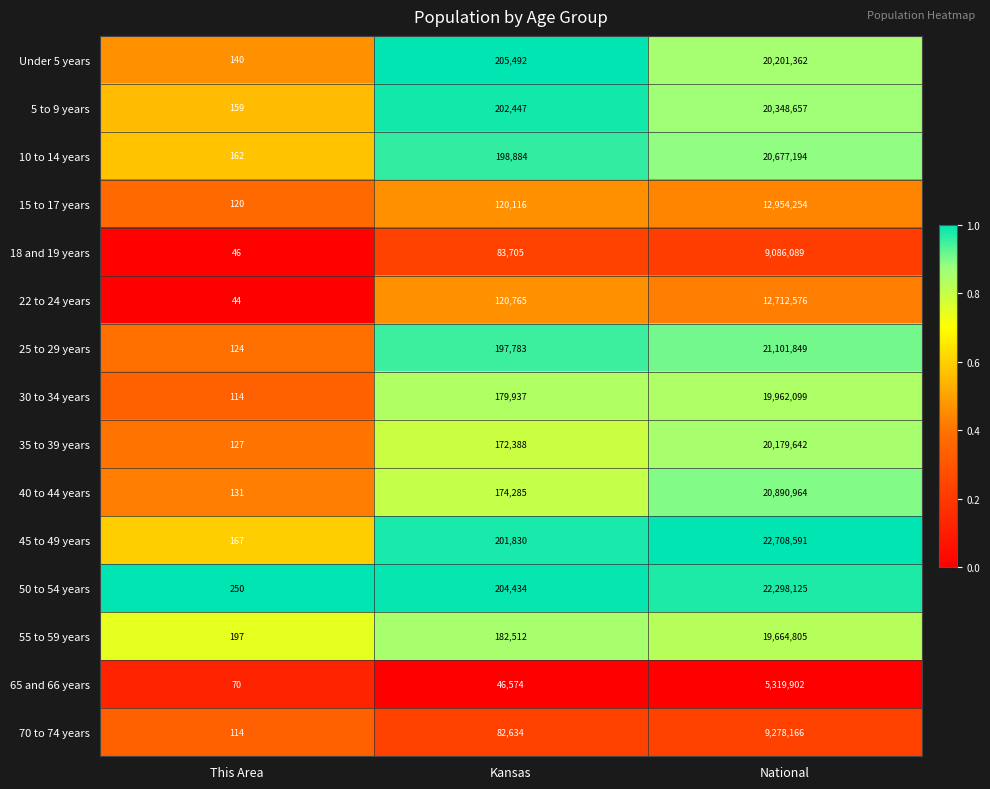

What is the sum of all 35 to 39 years values?

20352157